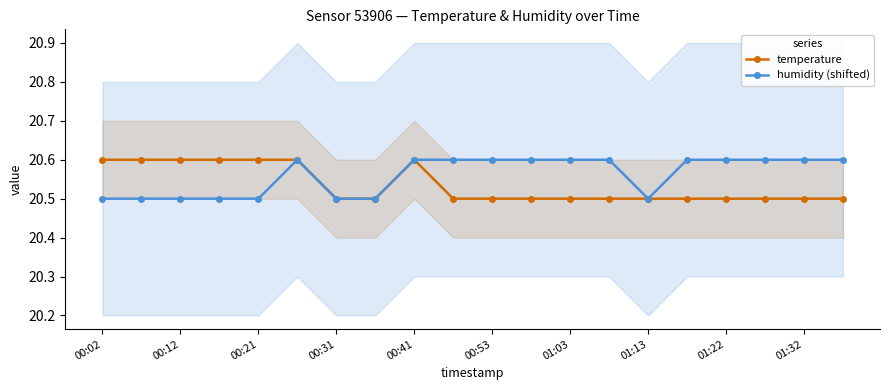

What is the lowest value of the temperature series?

20.5